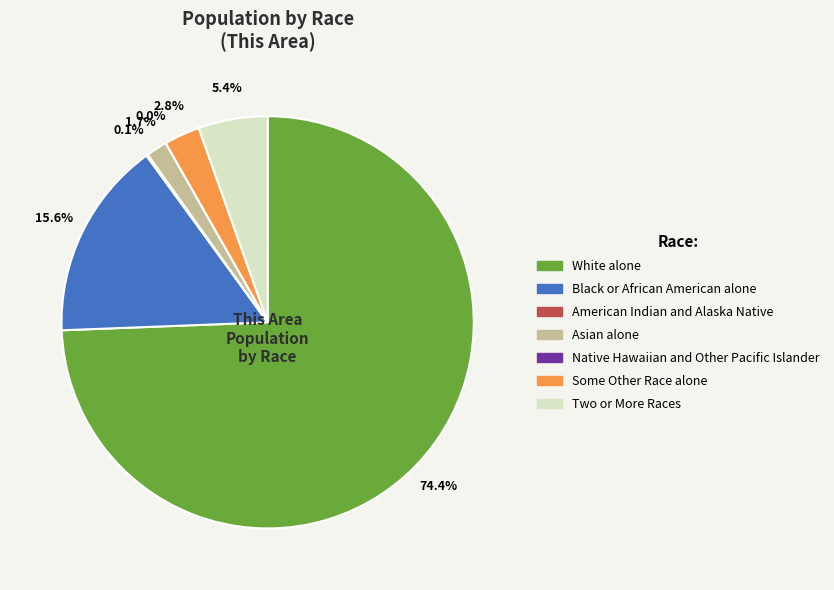

Which slice represents more than half of the pie?

White alone